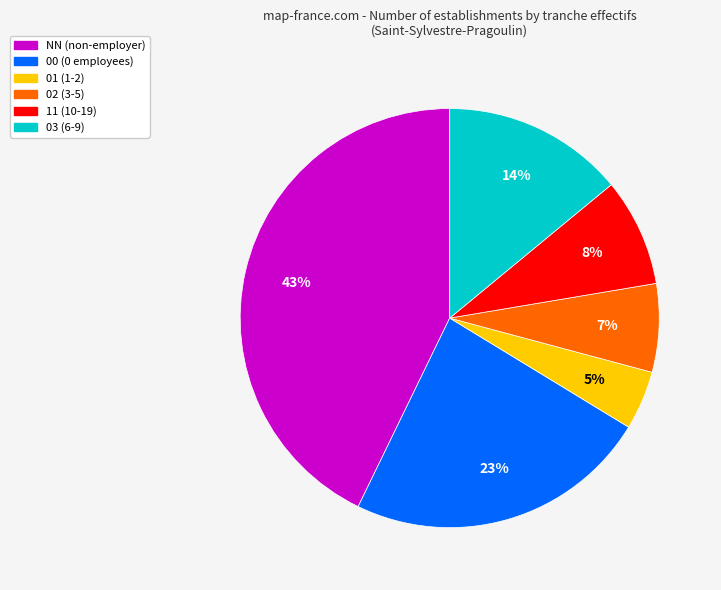

Combined, do 03 and 00 account for over 50%?

No